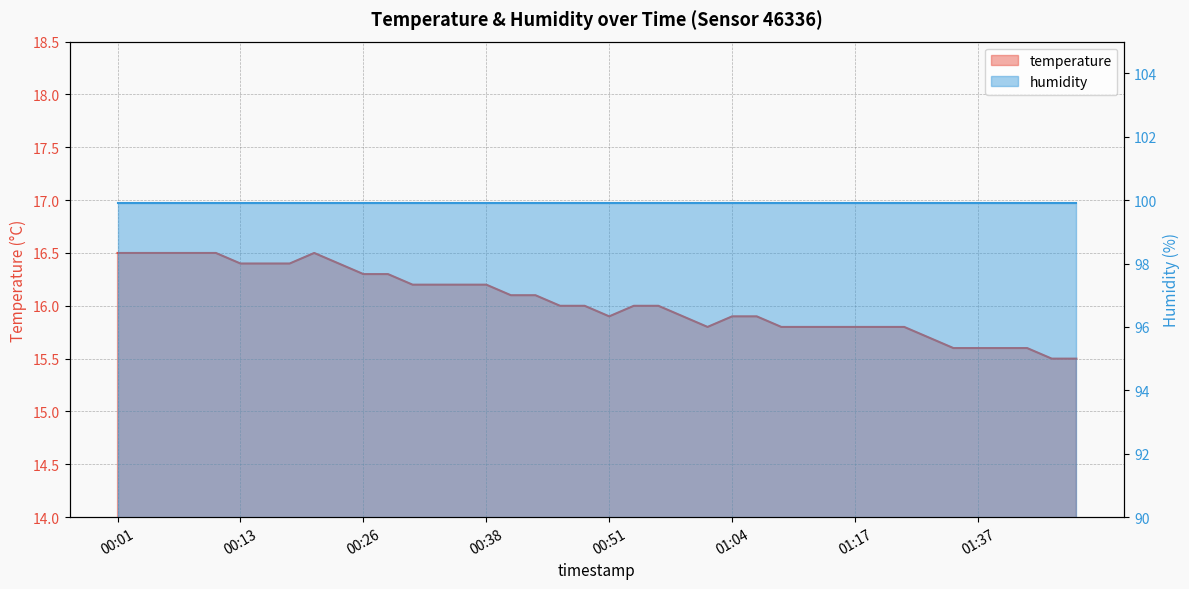

How many categories are shown in the chart?

40